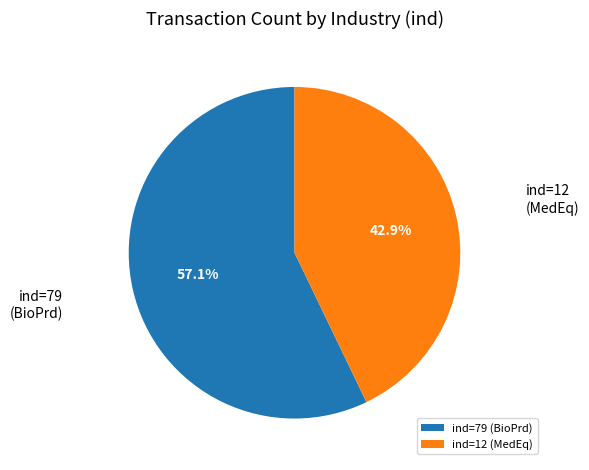

Which slice is the smallest?

ind=12 (MedEq)